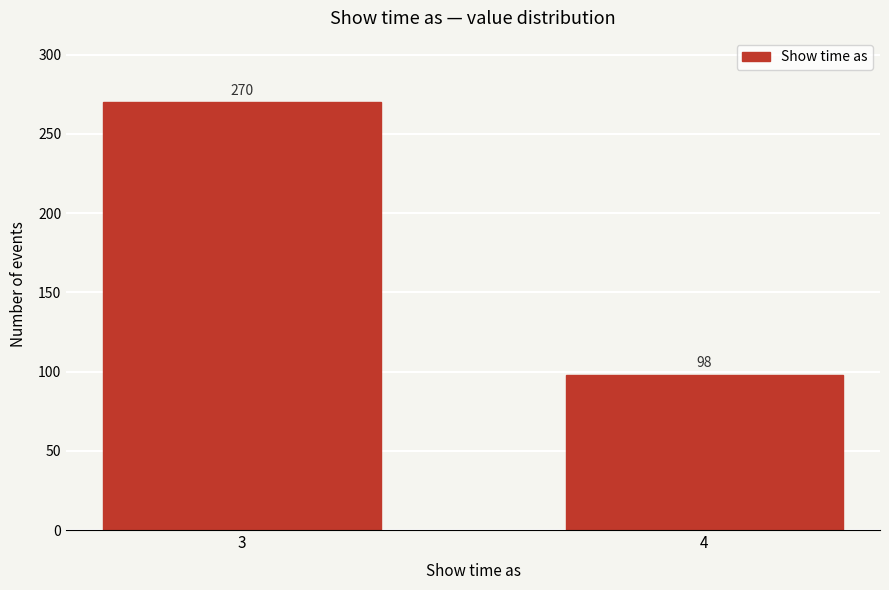

Reading left to right, transcribe all the data shown in this chart.

270	98